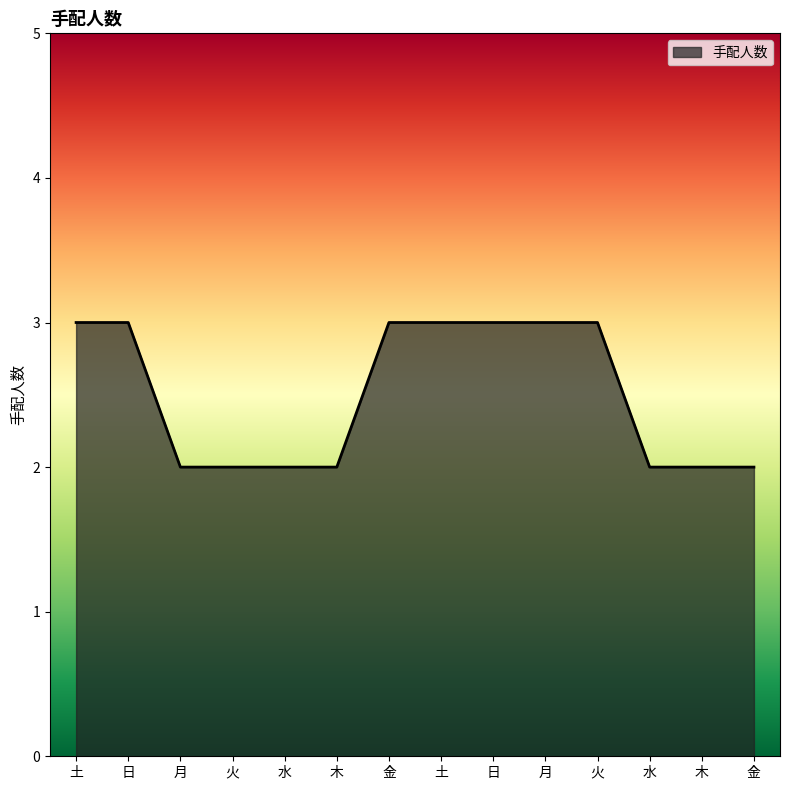

Reading left to right, what are all the values shown in this chart?

3	3	2	2	2	2	3	3	3	3	3	2	2	2